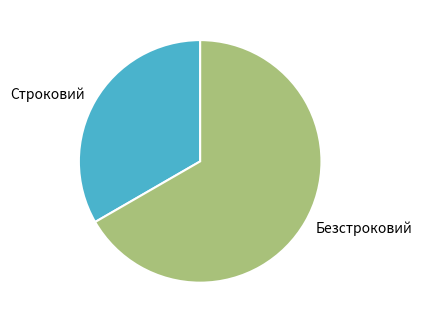

How many slices are in this pie chart?

2